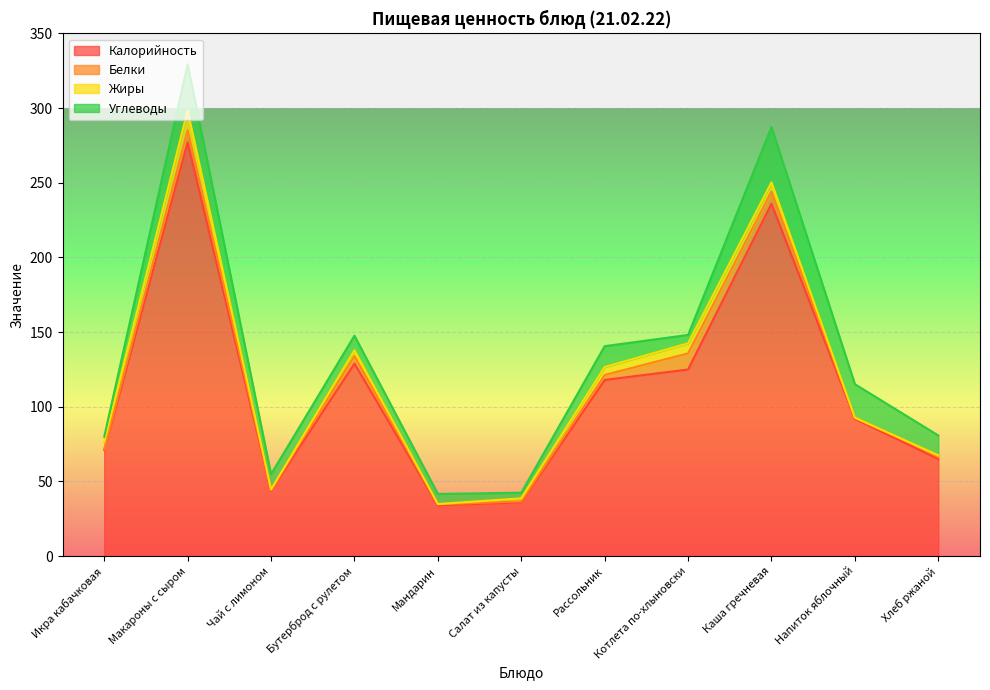

What is the label of the 6th point from the left?

Салат из капусты